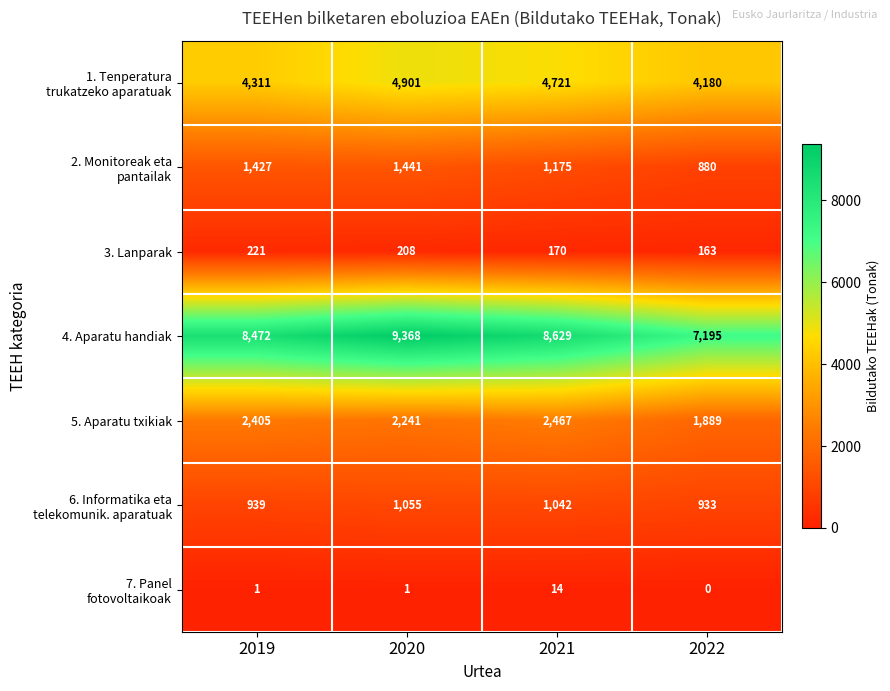

Is it true that 5. Aparatu txikiak equals 639 at 2022?

False